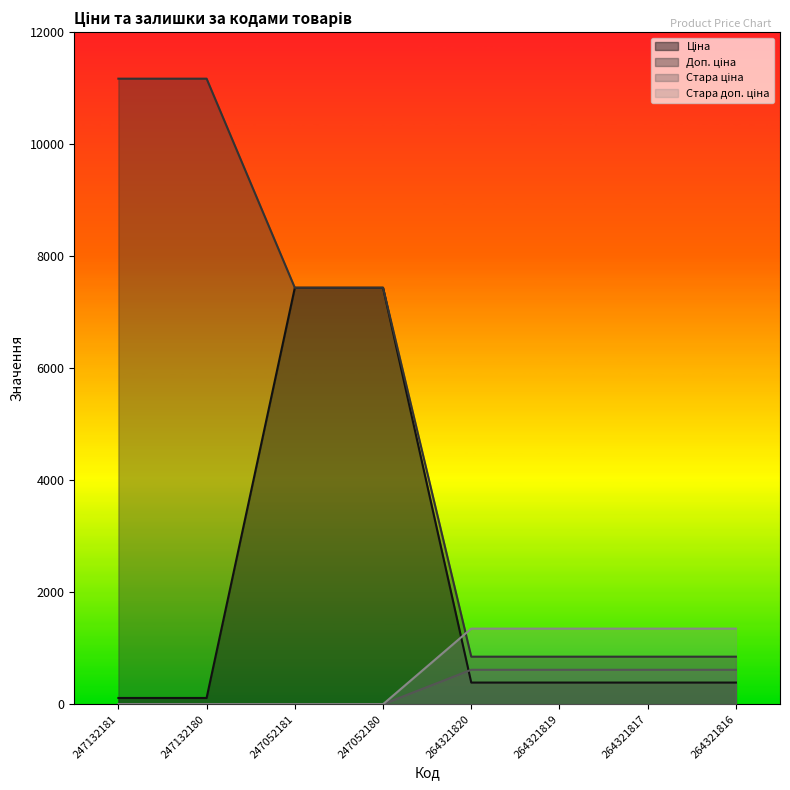

What is the highest value of the Стара ціна series?

615.1